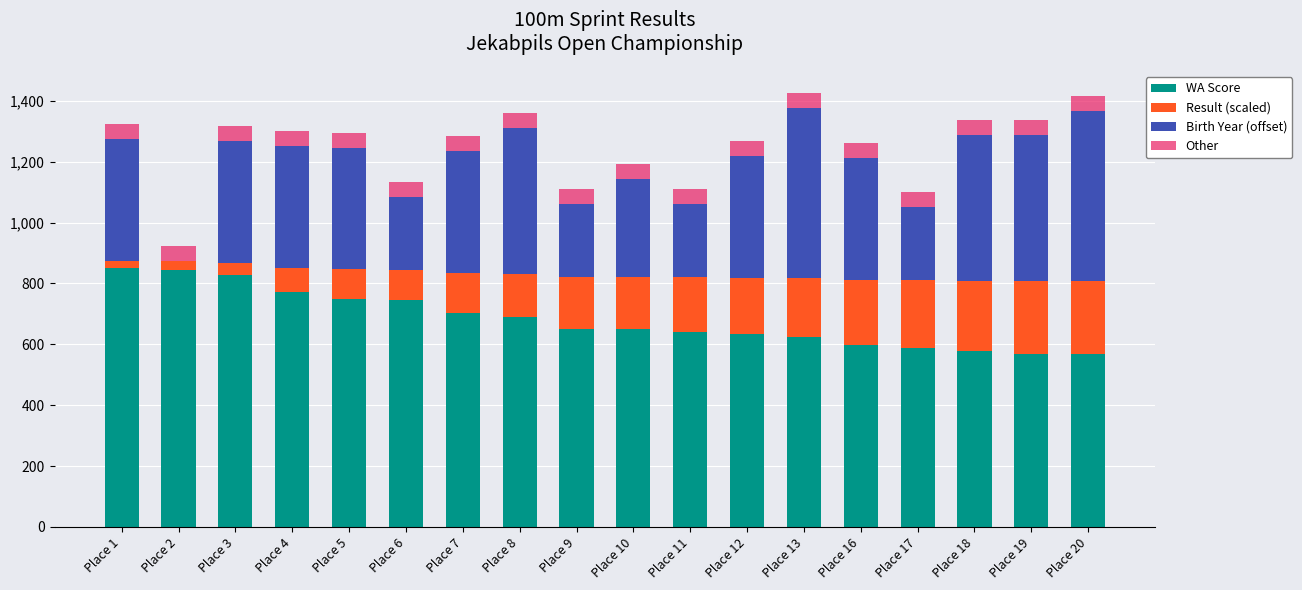

The value of WA Score at Place 4 is 1228.3. True or false?

False